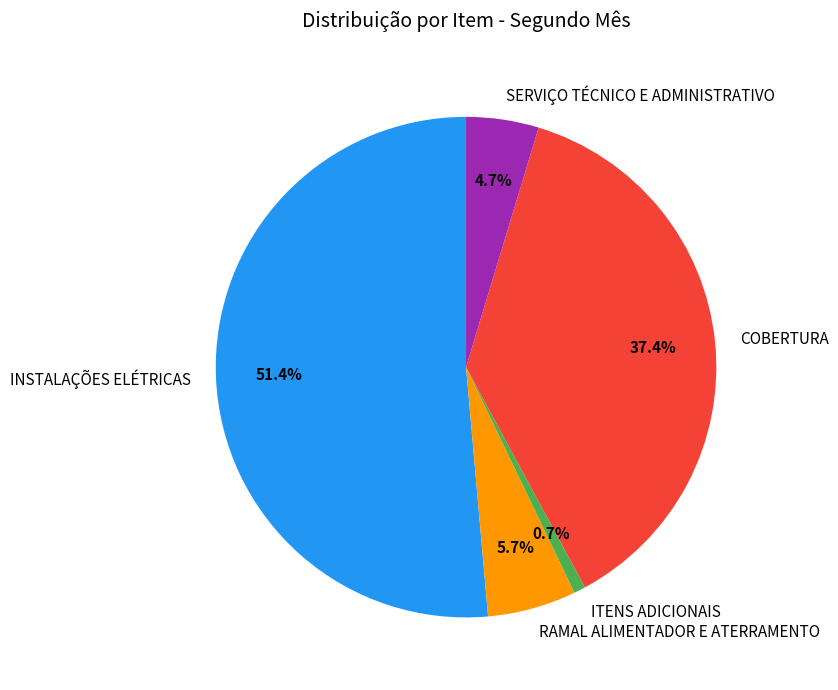

How many segments does this pie chart have?

5